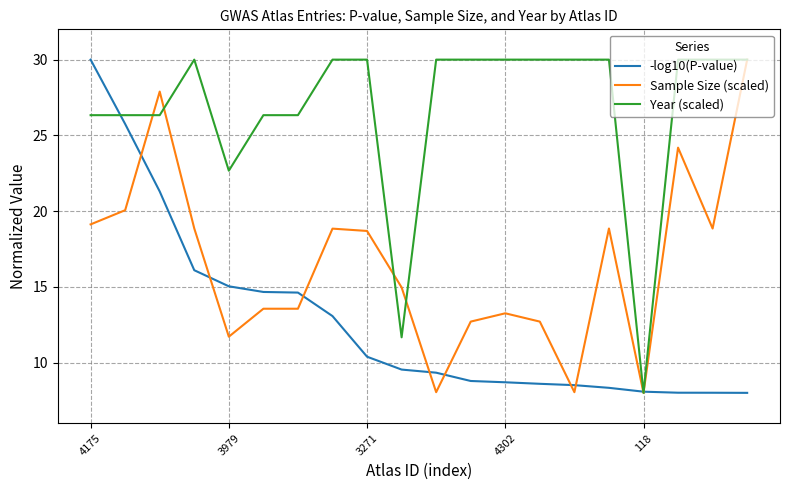

What is the minimum value shown in the chart?

8.0